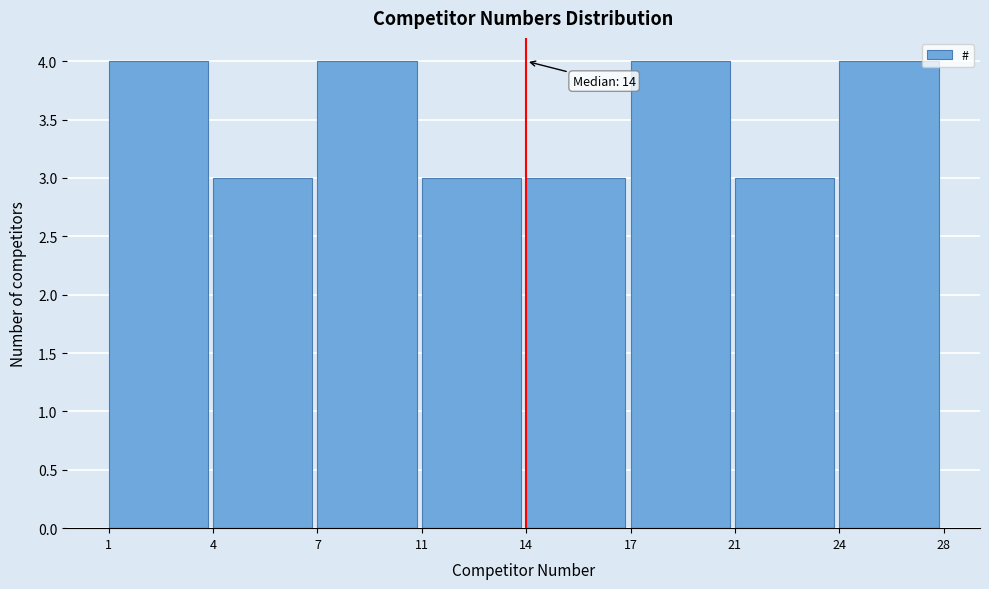

Reading left to right, list all the values displayed in this chart.

4	3	4	3	3	4	3	4